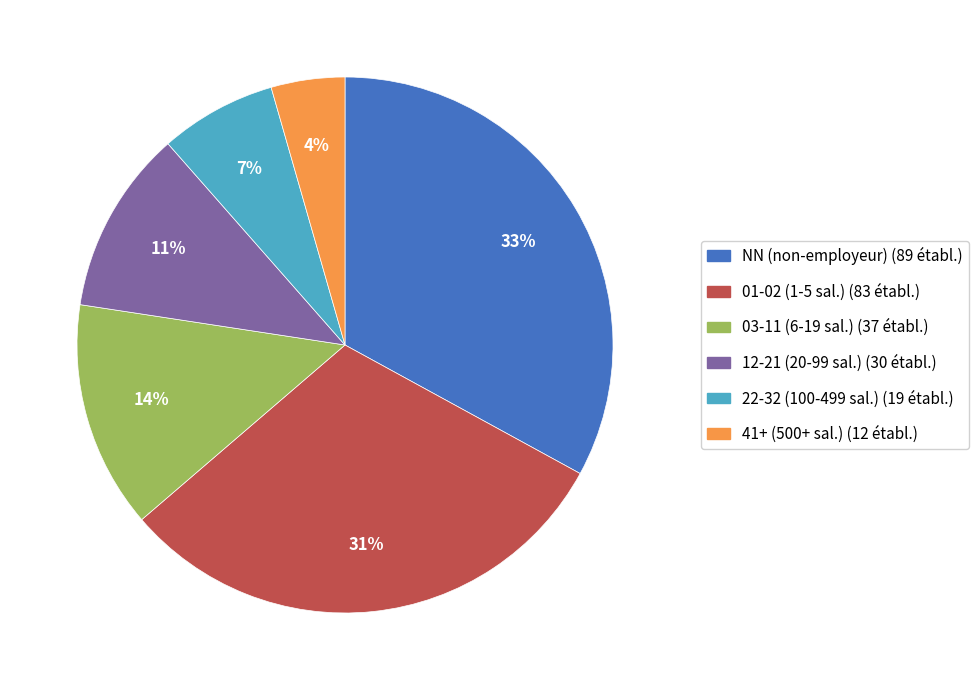

Is there any slice that represents more than half of the pie?

No